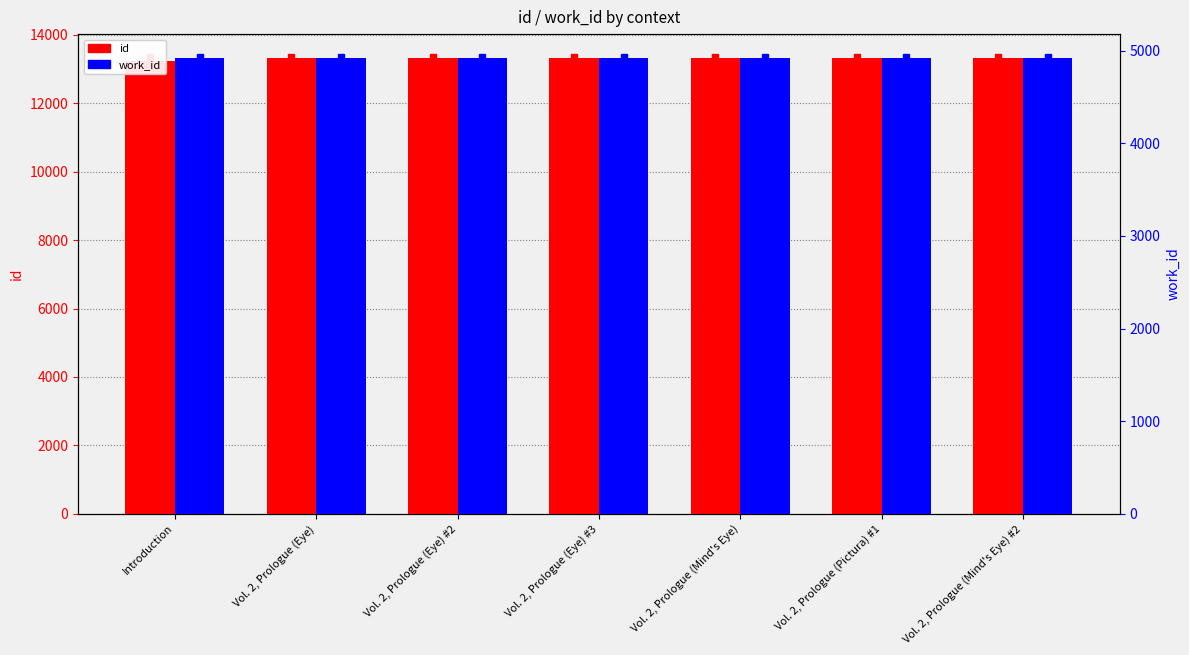

What is the difference between the id values at Vol. 2, Prologue (Eye) #3 and Vol. 2, Prologue (Eye)?

2